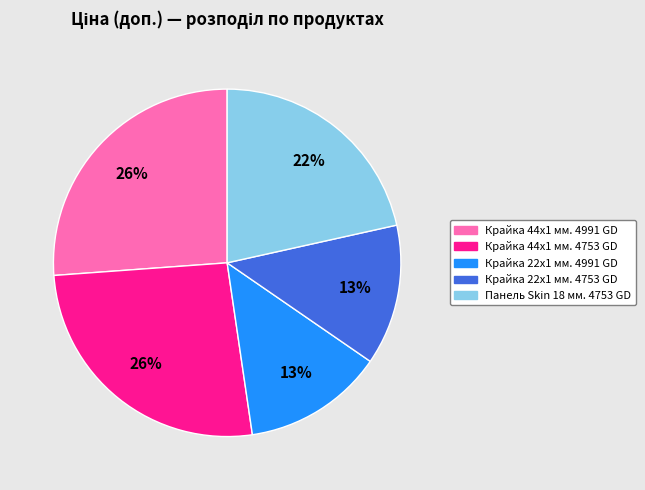

Between Крайка 22x1 мм. 4991 GD and Крайка 44x1 мм. 4991 GD, which is larger?

Крайка 44x1 мм. 4991 GD